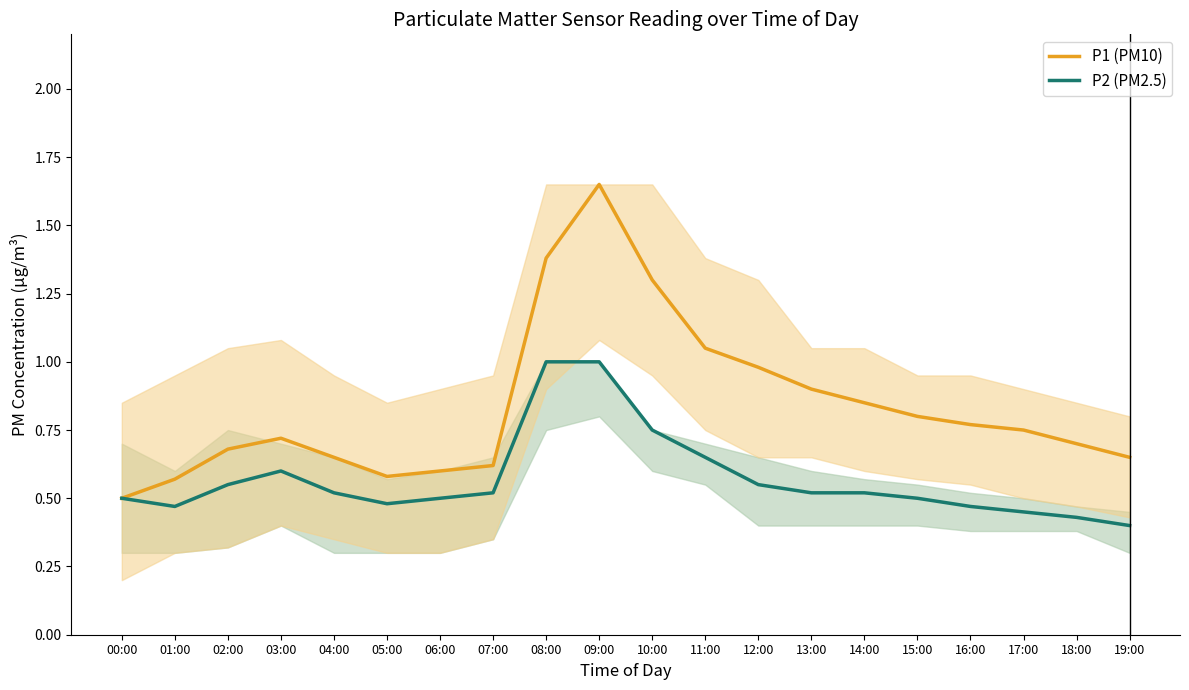

Is it true that P1 (PM10) equals 0.9 at 05:00?

False